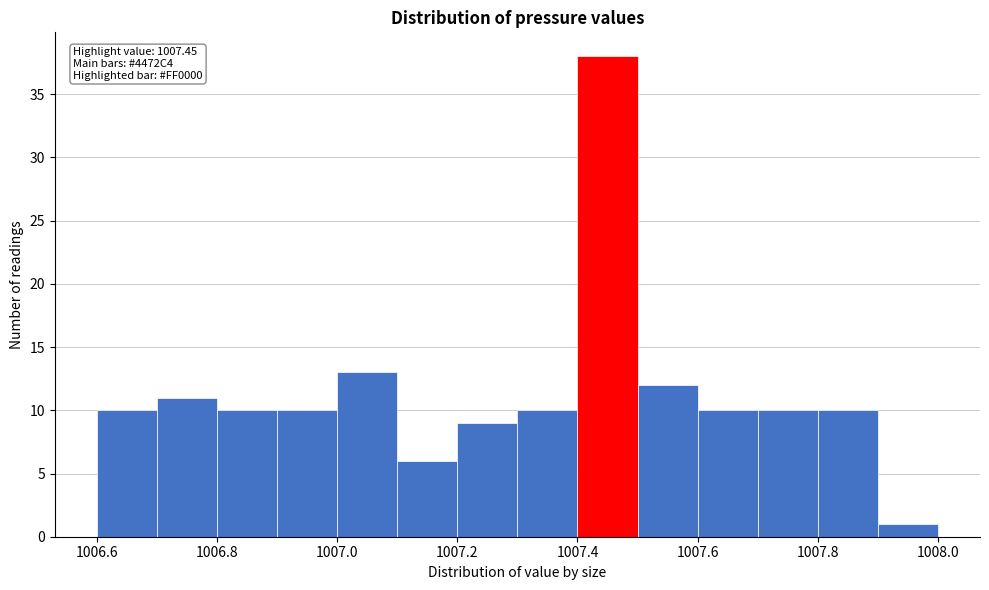

Which range on the x-axis has the tallest bar?

1007.4 to 1007.5